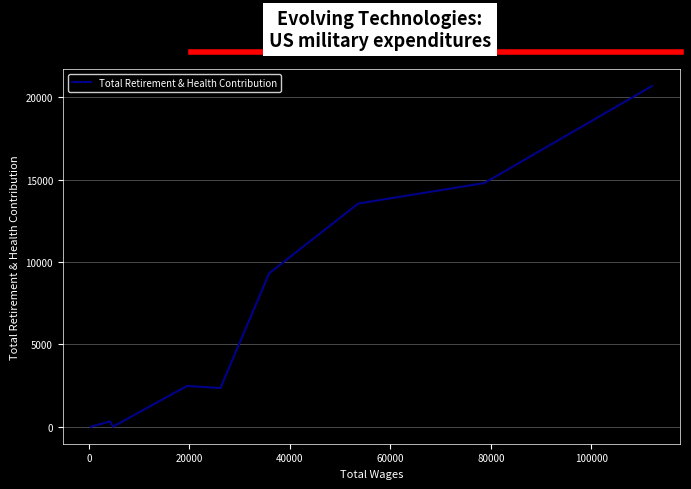

True or false: there are more than 1 points higher than both neighbors.

True